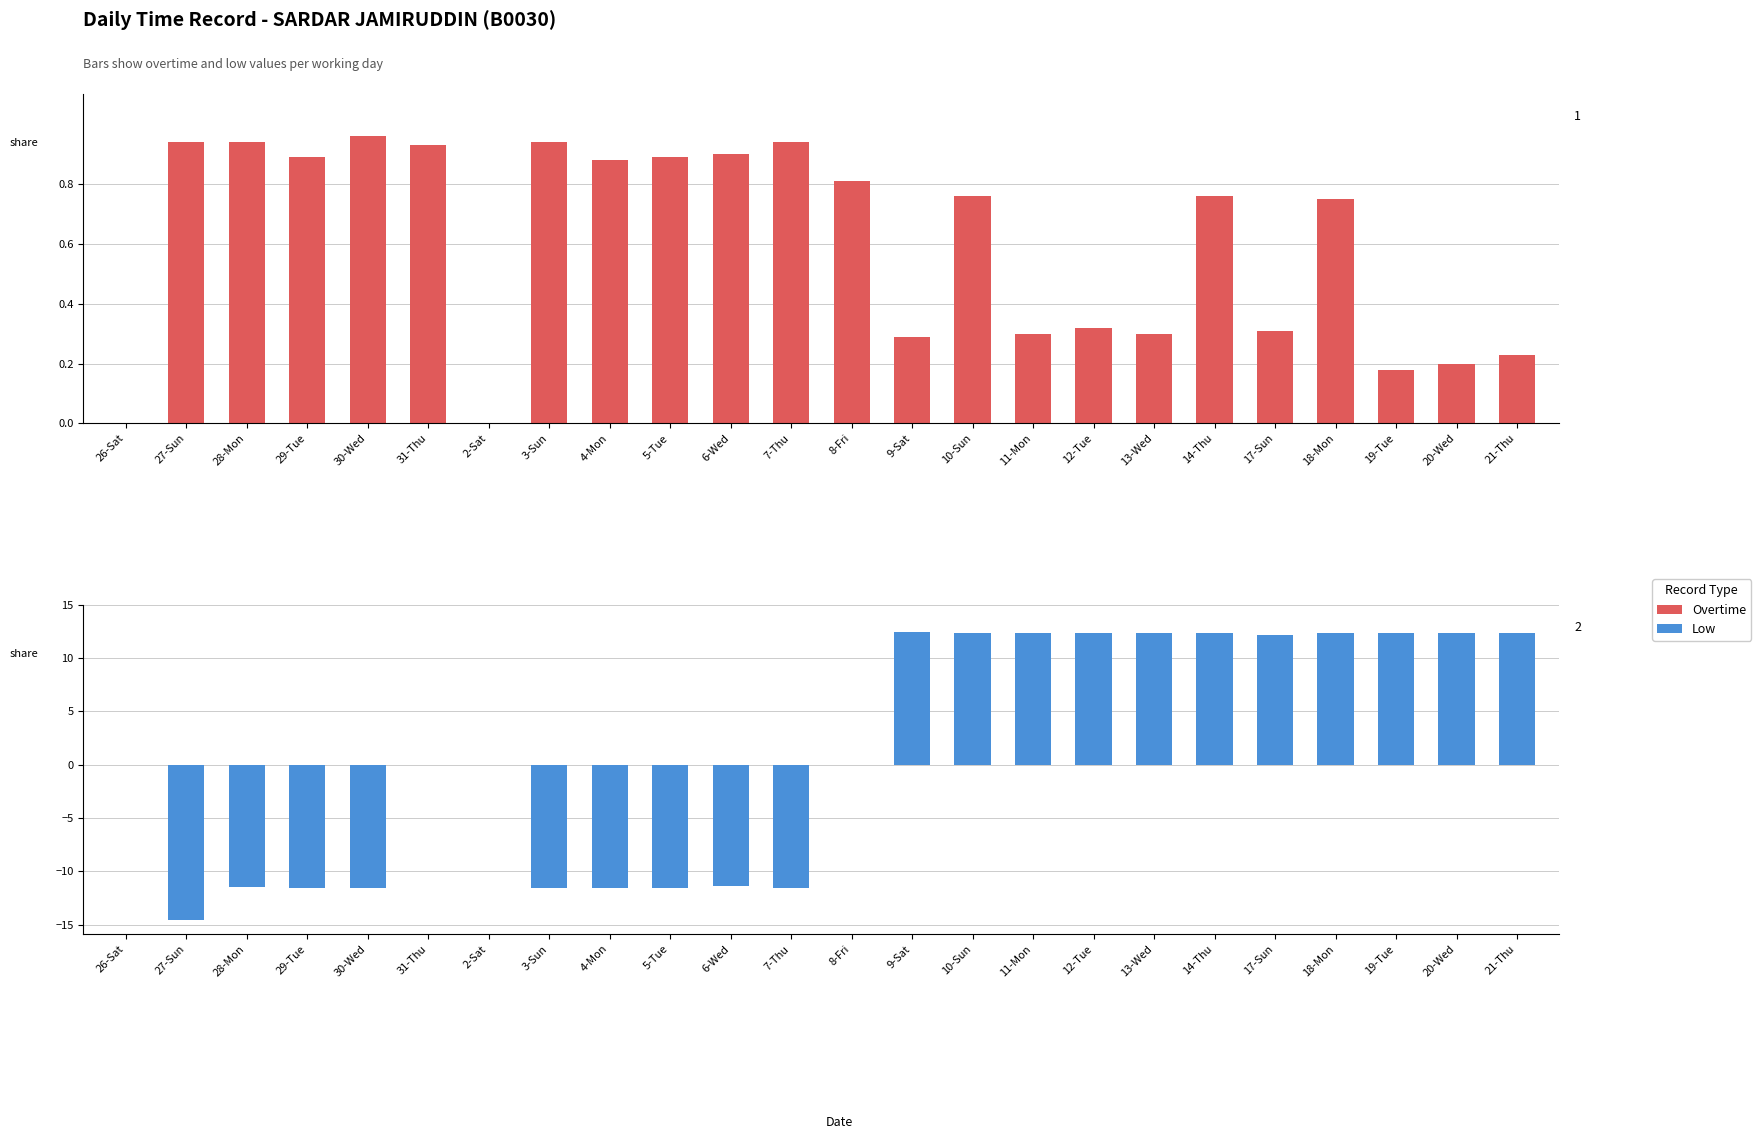

Reading left to right, transcribe all the data shown in this chart.

Overtime: 26-Sat=0.0	27-Sun=0.9	28-Mon=0.9	29-Tue=0.9	30-Wed=1.0	31-Thu=0.9	2-Sat=0.0	3-Sun=0.9	4-Mon=0.9	5-Tue=0.9	6-Wed=0.9	7-Thu=0.9	8-Fri=0.8	9-Sat=0.3	10-Sun=0.8	11-Mon=0.3	12-Tue=0.3	13-Wed=0.3	14-Thu=0.8	17-Sun=0.3	18-Mon=0.8	19-Tue=0.2	20-Wed=0.2	21-Thu=0.2
Low (positive): 26-Sat=0.0	27-Sun=0.0	28-Mon=0.0	29-Tue=0.0	30-Wed=0.0	31-Thu=0.0	2-Sat=0.0	3-Sun=0.0	4-Mon=0.0	5-Tue=0.0	6-Wed=0.0	7-Thu=0.0	8-Fri=0.0	9-Sat=12.4	10-Sun=12.3	11-Mon=12.4	12-Tue=12.4	13-Wed=12.3	14-Thu=12.4	17-Sun=12.2	18-Mon=12.4	19-Tue=12.3	20-Wed=12.3	21-Thu=12.3
Low (negative): 26-Sat=0.0	27-Sun=-14.5	28-Mon=-11.5	29-Tue=-11.6	30-Wed=-11.5	31-Thu=0.0	2-Sat=0.0	3-Sun=-11.5	4-Mon=-11.6	5-Tue=-11.5	6-Wed=-11.4	7-Thu=-11.6	8-Fri=0.0	9-Sat=0.0	10-Sun=0.0	11-Mon=0.0	12-Tue=0.0	13-Wed=0.0	14-Thu=0.0	17-Sun=0.0	18-Mon=0.0	19-Tue=0.0	20-Wed=0.0	21-Thu=0.0